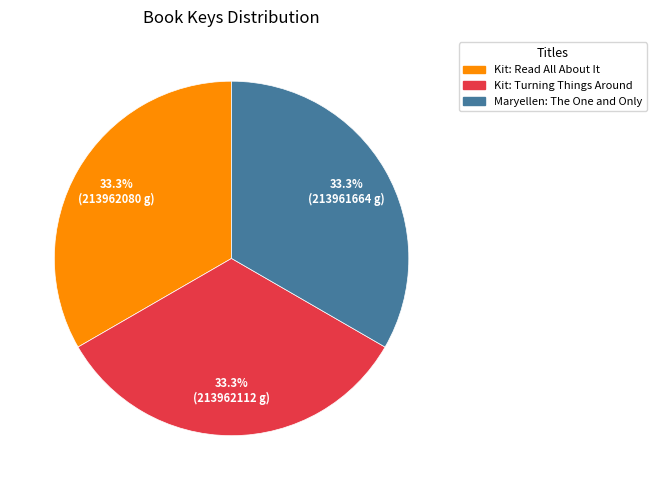

Do Maryellen: The One and Only and Kit: Read All About It together represent more than half of the pie?

Yes